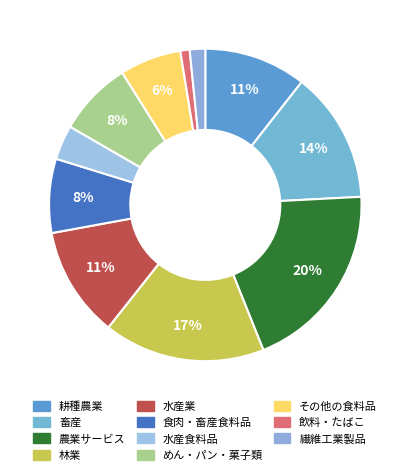

How many slices are in this pie chart?

11